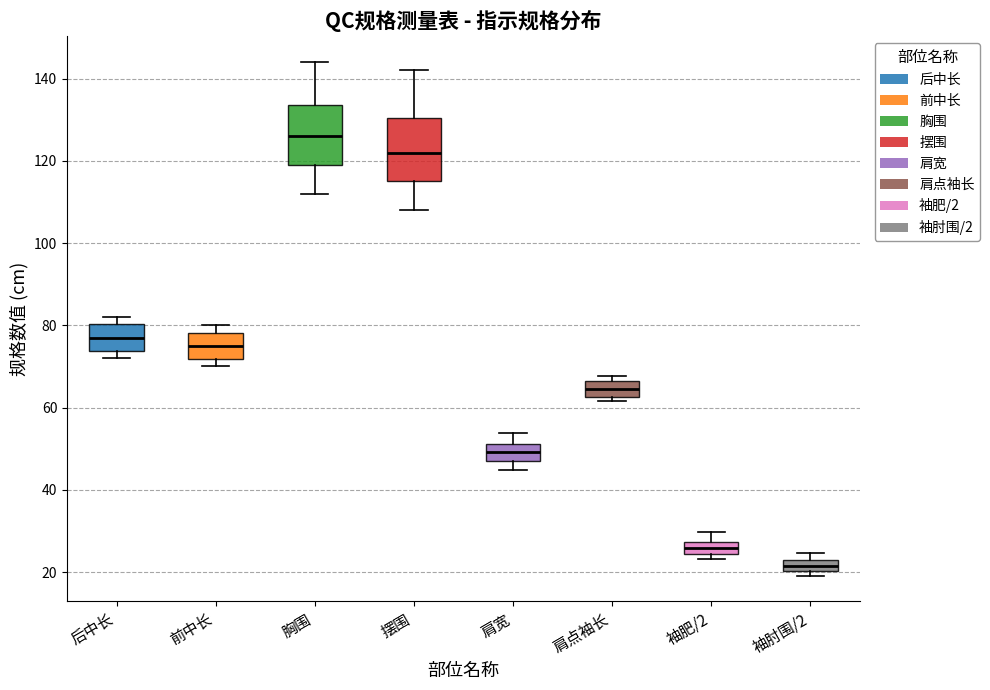

Which box's median line is the lowest?

袖肘围/2